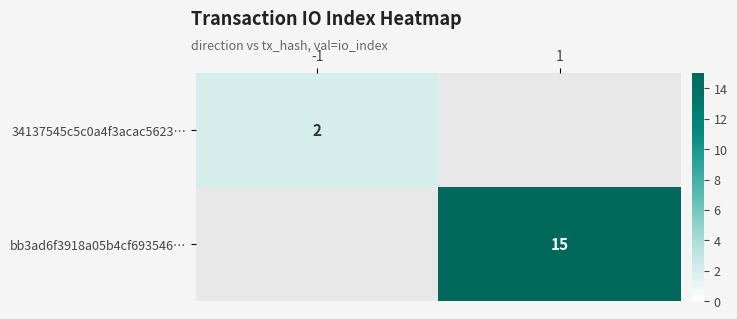

The bb3ad6f3918a05b4cf693546… series shows 7 at 1. True or false?

False